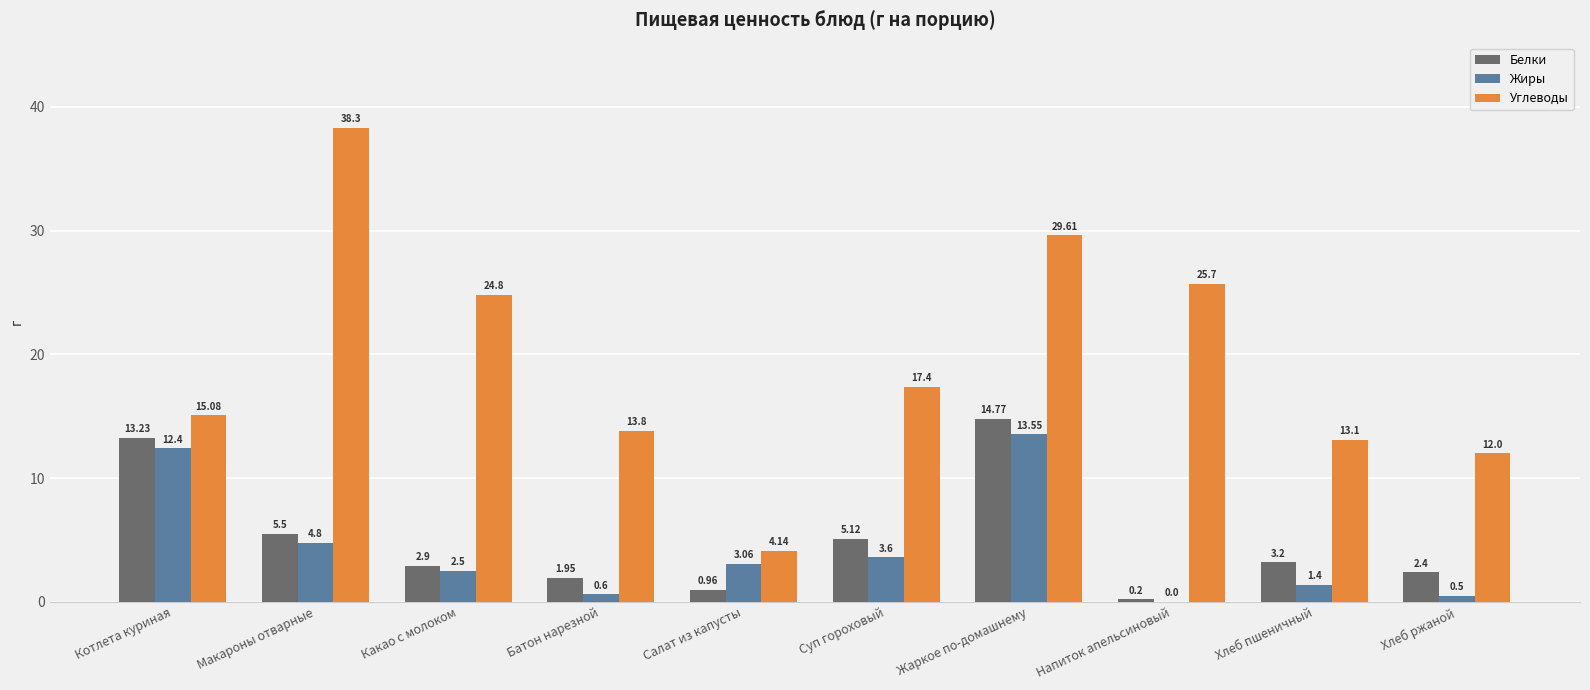

What is the sum of all Углеводы values?

193.9